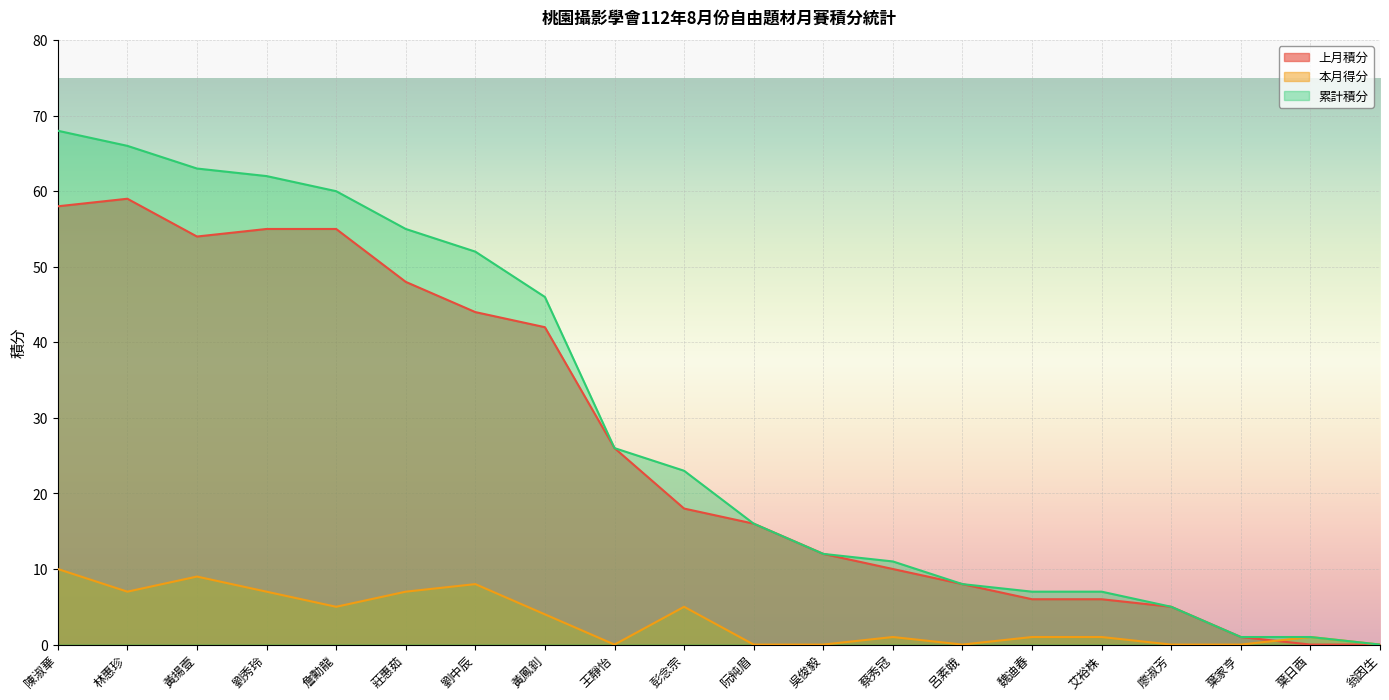

True or false: 上月積分 and 累計積分 intersect in this chart.

False